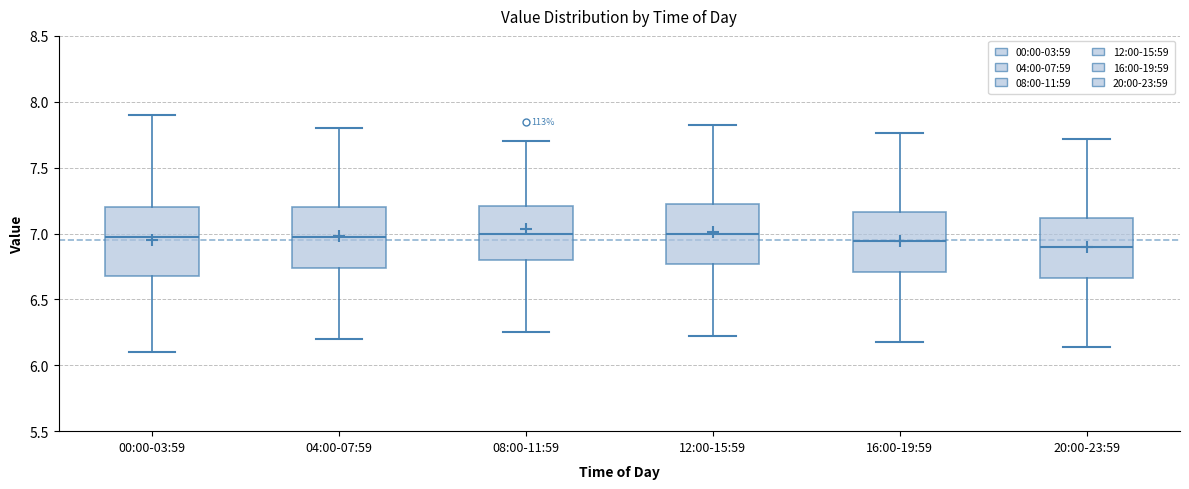

Reading left to right, read every box against the y-axis: the position of its median line, the range the box covers, and the ends of its whiskers. The values are not printed on the chart, so give them approximately, as read against the axis.

00:00-03:59: median 7.00, box 6.70 to 7.20, whiskers 6.10 to 7.90
04:00-07:59: median 7.00, box 6.75 to 7.20, whiskers 6.20 to 7.80
08:00-11:59: median 7.00, box 6.80 to 7.20, whiskers 6.25 to 7.70
12:00-15:59: median 7.00, box 6.75 to 7.25, whiskers 6.20 to 7.80
16:00-19:59: median 6.95, box 6.70 to 7.15, whiskers 6.20 to 7.75
20:00-23:59: median 6.90, box 6.65 to 7.10, whiskers 6.15 to 7.70